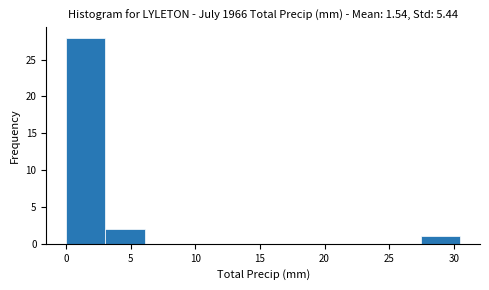

Reading left to right, list every bar in this chart as the range it spans on the x-axis followed by its height. Neither the bar edges nor the heights are printed on the chart, so give them approximately, as read against the axes.

0.00 to 3.05: 28
3.05 to 6.10: 2
6.10 to 9.15: 0
9.15 to 12.20: 0
12.20 to 15.25: 0
15.25 to 18.30: 0
18.30 to 21.35: 0
21.35 to 24.40: 0
24.40 to 27.45: 0
27.45 to 30.50: 1